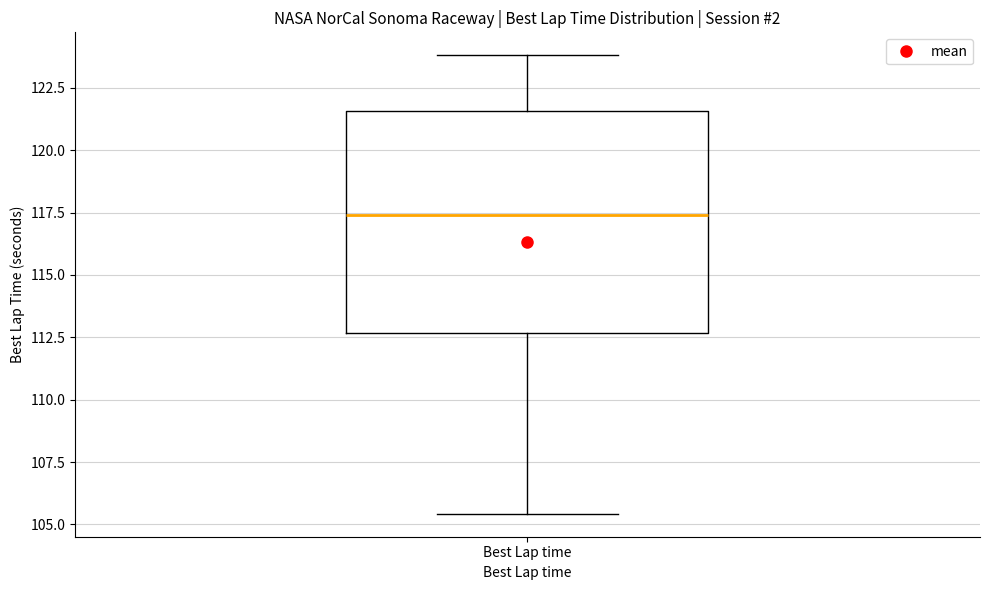

Transcribe this box plot: give where the median line is, the range the box spans, and where the two whiskers end, as read against the y-axis. The values are not printed on the chart, so give them approximately, as read against the axis.

median 117.5, box 112.5 to 121.5, whiskers 105.5 to 124.0